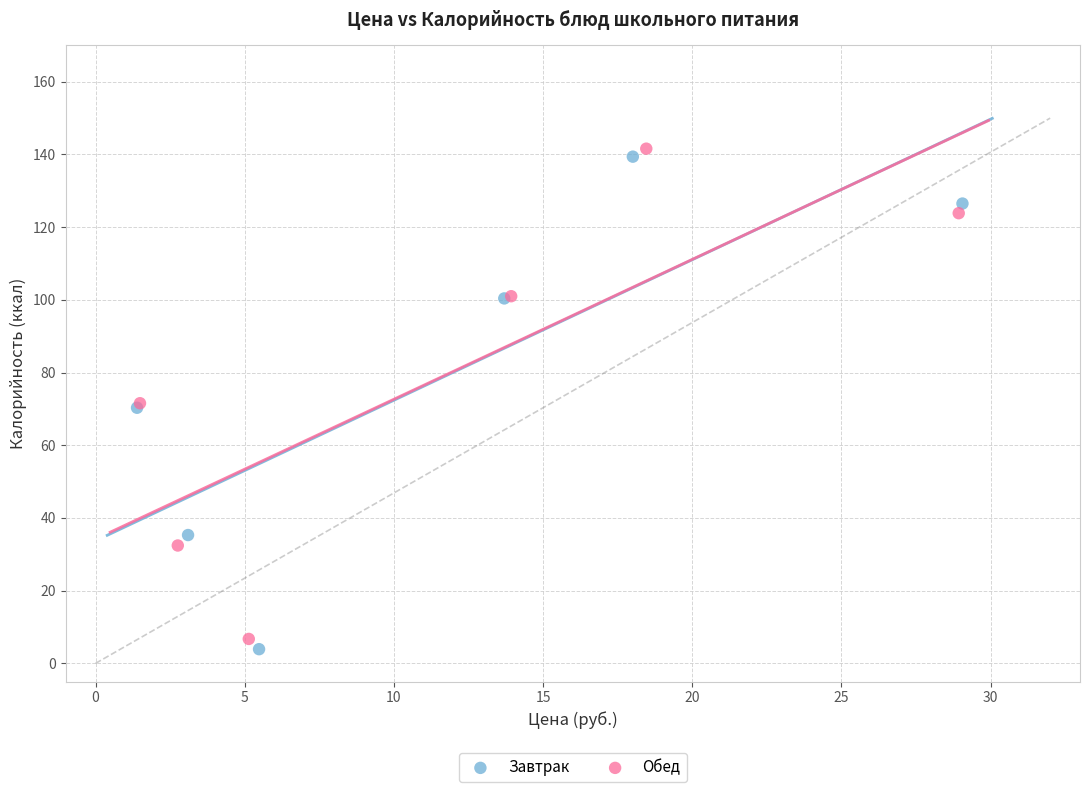

Which series has the widest spread of Y values?

Завтрак